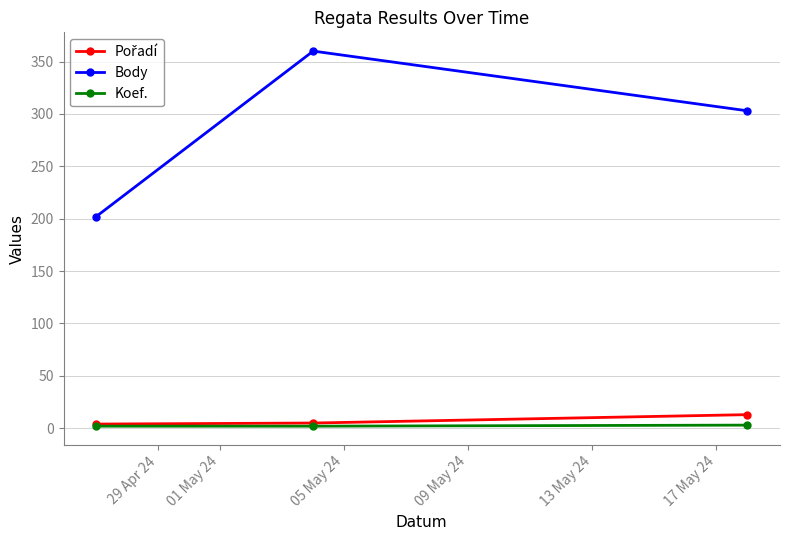

Which series has the widest spread of values?

Body